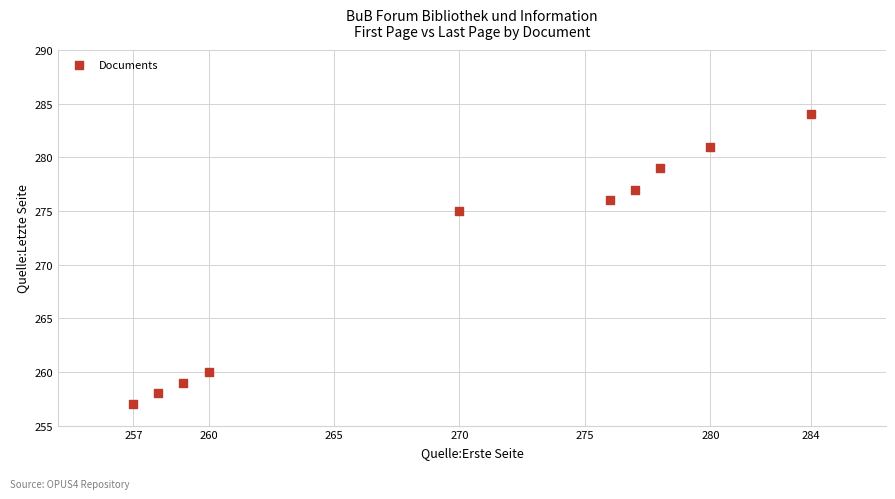

What Y value in the scatter plot is closest to 270?

275